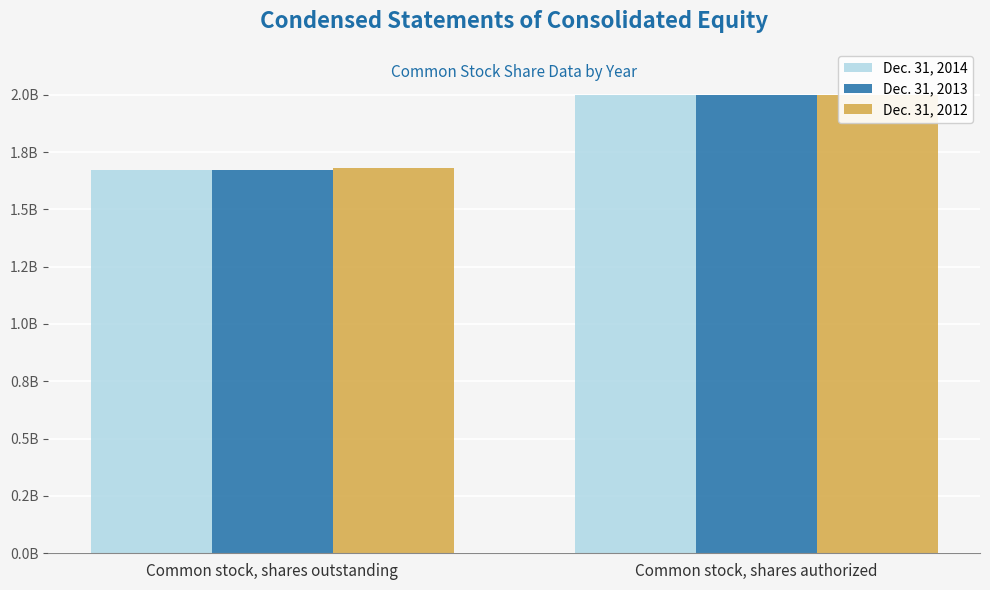

Is it true that Dec. 31, 2014 equals 2688784251 at Common stock, shares outstanding?

False